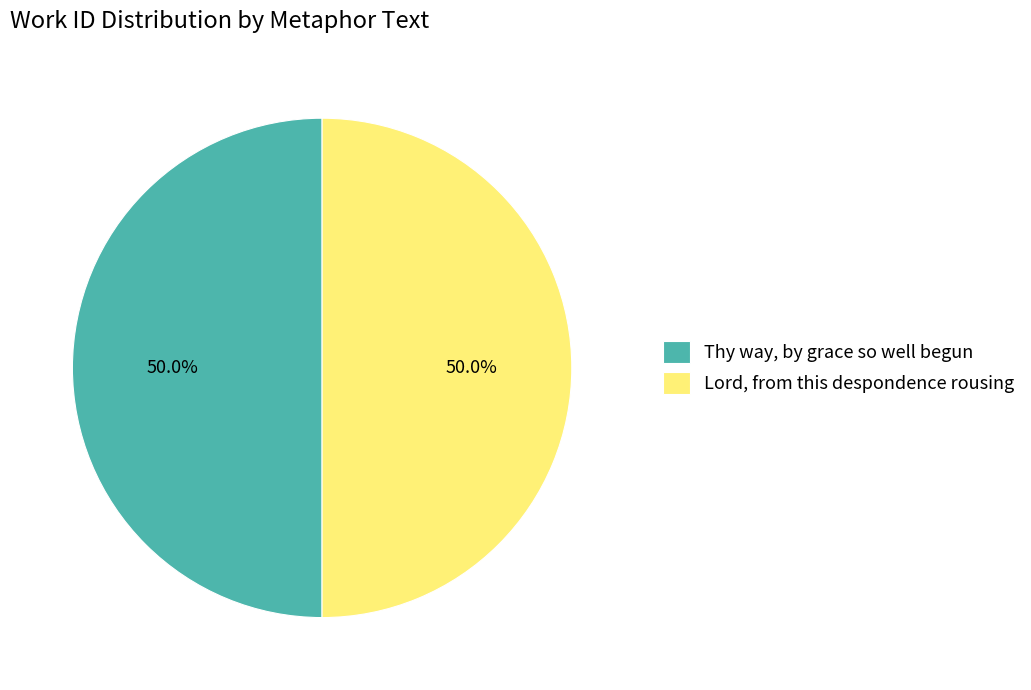

Approximately how many times larger is the value at Lord, from this despondence rousing compared to Thy way, by grace so well begun?

1.0